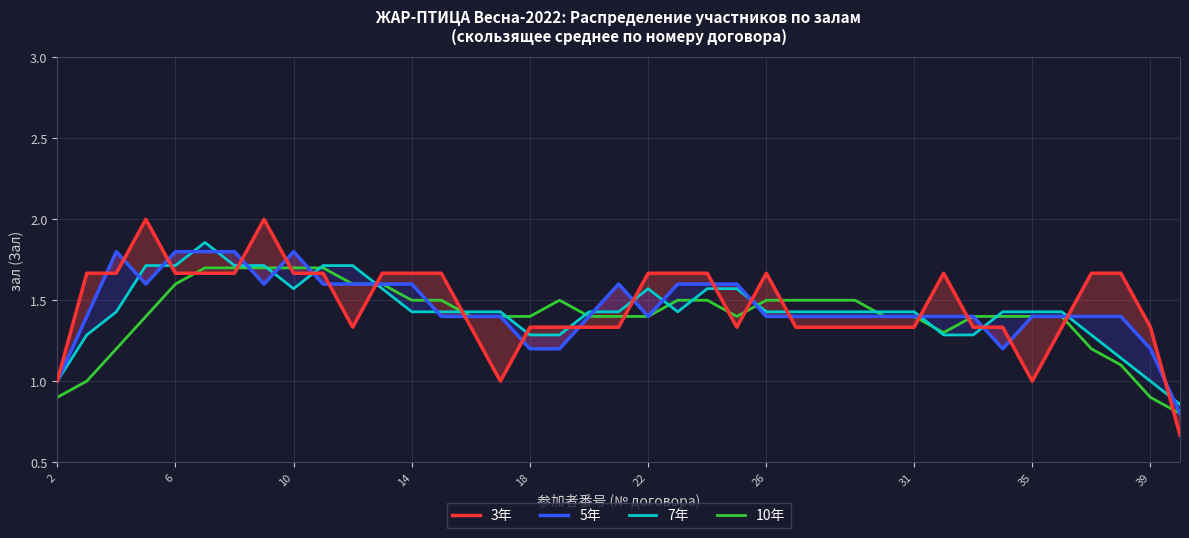

Reading left to right, transcribe all the data shown in this chart.

3年: 1.0	1.7	1.7	2.0	1.7	1.7	1.7	2.0	1.7	1.7	1.3	1.7	1.7	1.7	1.3	1.0	1.3	1.3	1.3	1.3	1.7	1.7	1.7	1.3	1.7	1.3	1.3	1.3	1.3	1.7	1.3	1.3	1.0	1.3	1.7	1.7	1.3	0.7
5年: 1.0	1.4	1.8	1.6	1.8	1.8	1.8	1.6	1.8	1.6	1.6	1.6	1.6	1.4	1.4	1.4	1.2	1.2	1.4	1.6	1.4	1.6	1.6	1.6	1.4	1.4	1.4	1.4	1.4	1.4	1.4	1.2	1.4	1.4	1.4	1.4	1.2	0.8
7年: 1.0	1.3	1.4	1.7	1.7	1.9	1.7	1.7	1.6	1.7	1.7	1.6	1.4	1.4	1.4	1.4	1.3	1.3	1.4	1.4	1.6	1.4	1.6	1.6	1.4	1.4	1.4	1.4	1.4	1.3	1.3	1.4	1.4	1.4	1.3	1.1	1.0	0.9
10年: 0.9	1.0	1.2	1.4	1.6	1.7	1.7	1.7	1.7	1.7	1.6	1.6	1.5	1.5	1.4	1.4	1.4	1.5	1.4	1.4	1.4	1.5	1.5	1.4	1.5	1.5	1.5	1.4	1.4	1.3	1.4	1.4	1.4	1.4	1.2	1.1	0.9	0.8